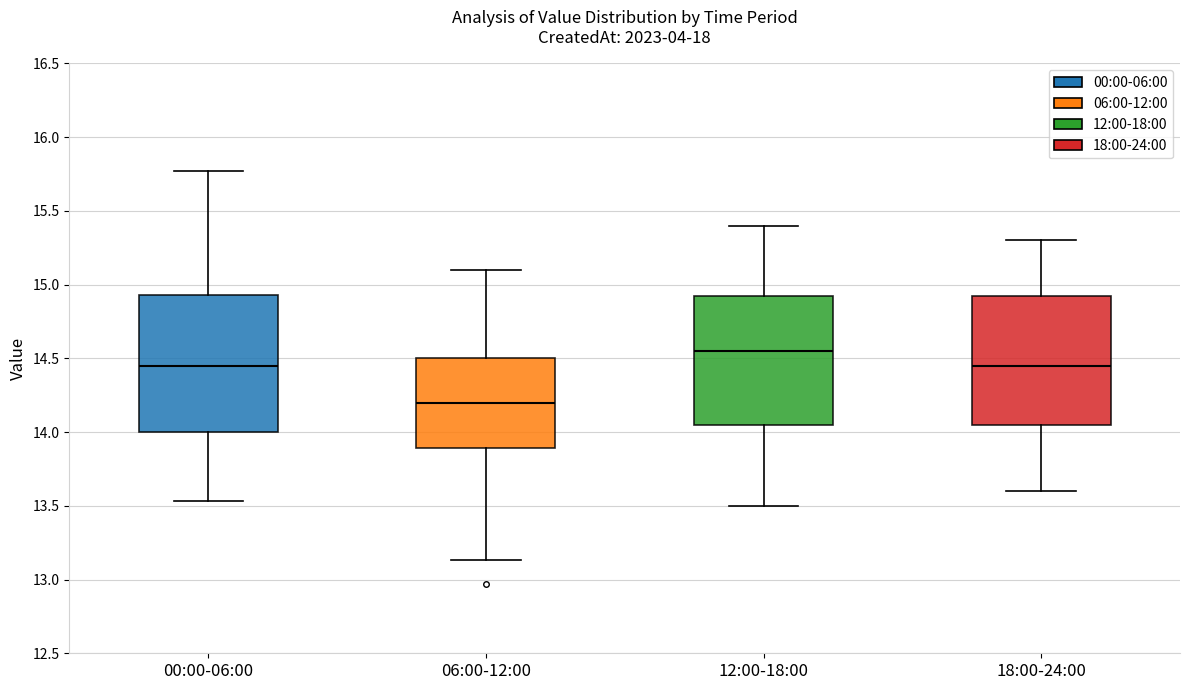

Which box's median line is the lowest?

06:00-12:00